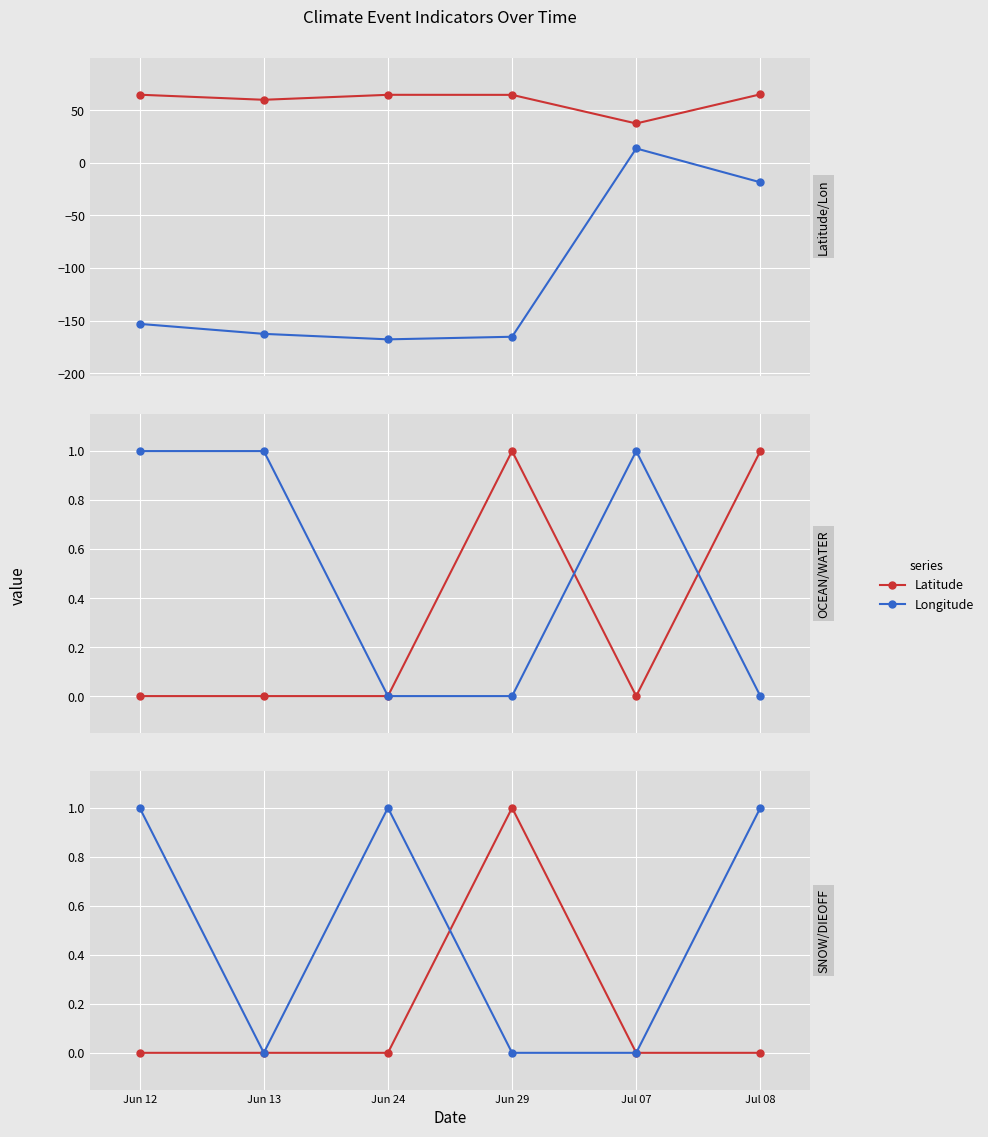

What position from the right is Jul 08?

1